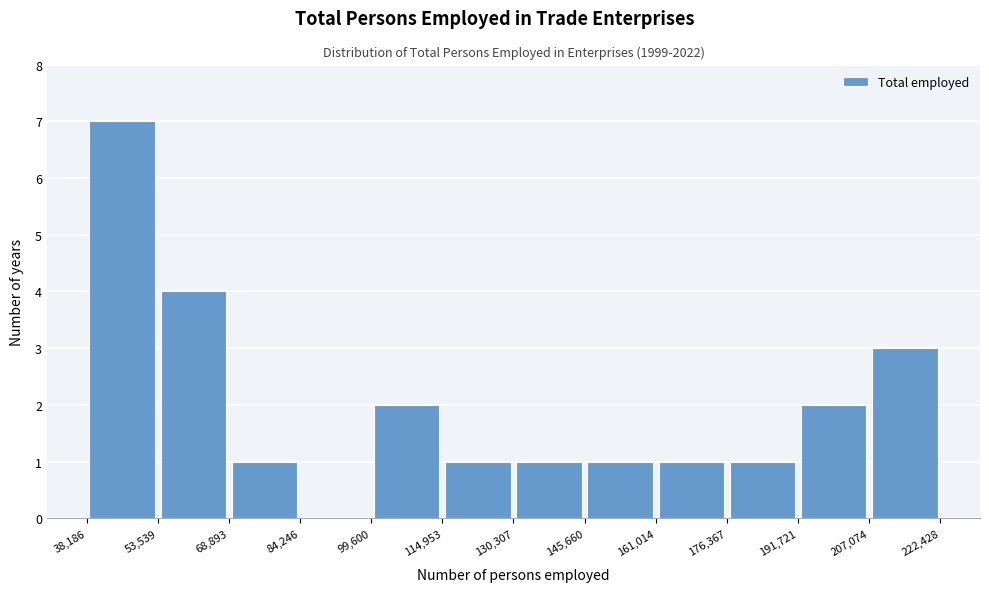

Over which range of the x-axis is the bar tallest?

38,186 to 53,539